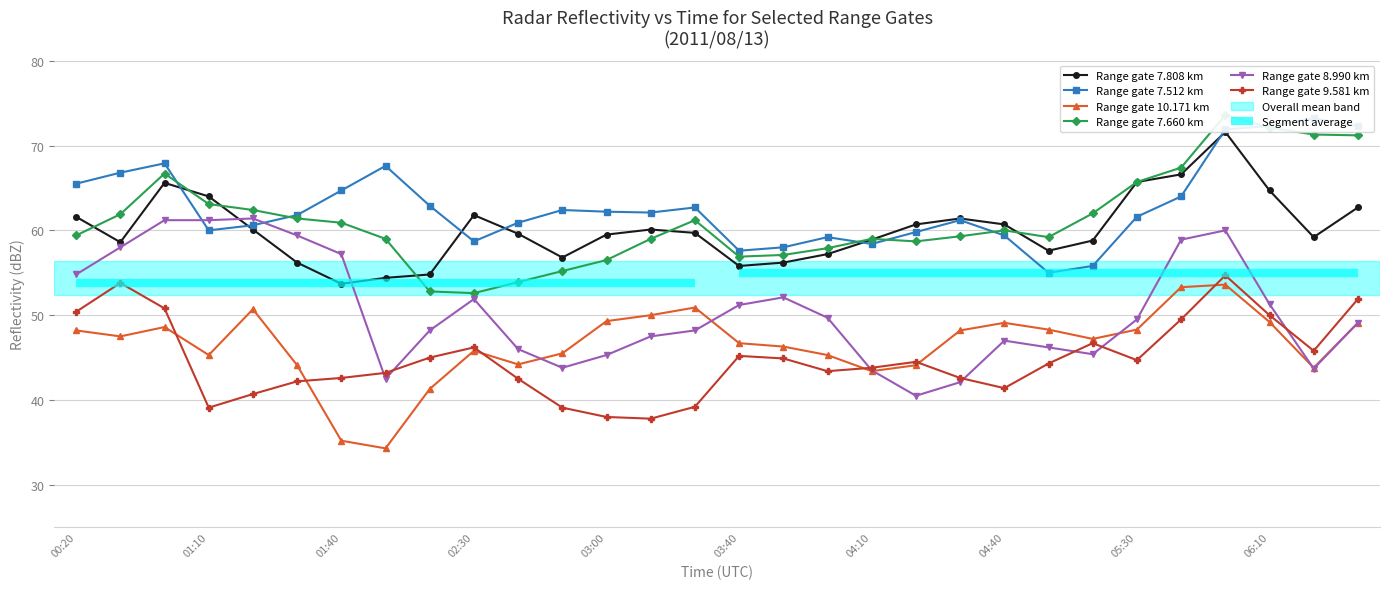

How many interior local peaks does the 7.660 series have?

5